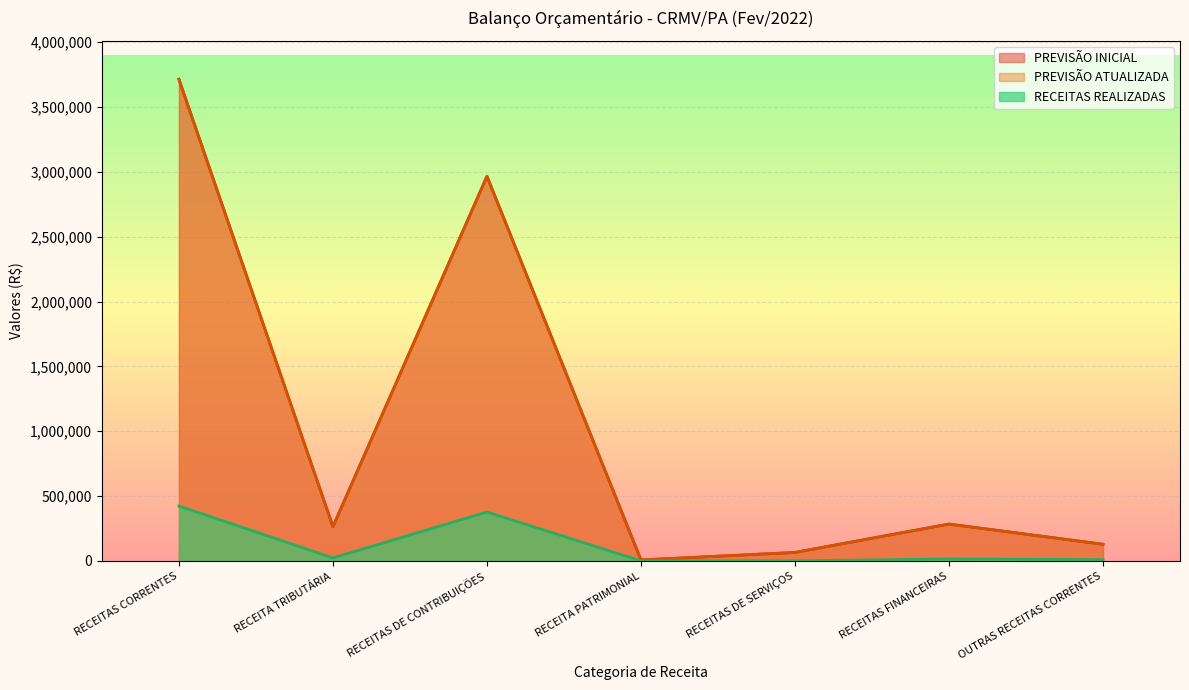

What is the sum of all RECEITAS REALIZADAS values?

846687